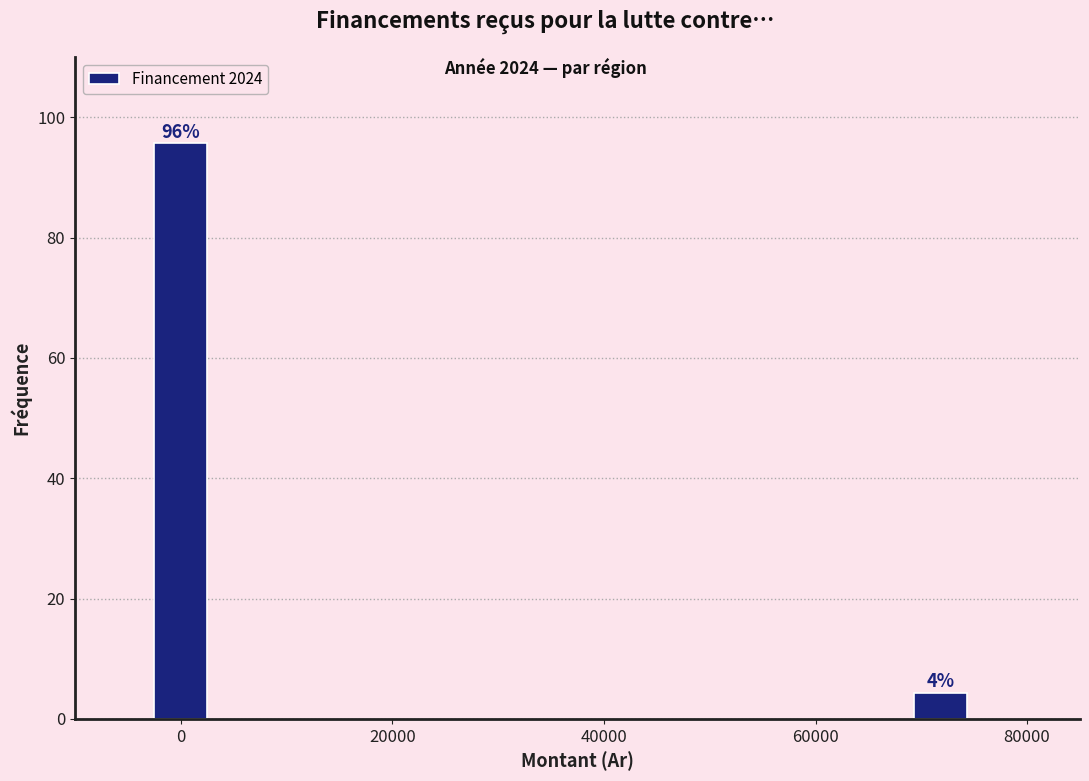

List the labels in order of value, largest first.

0, 80000